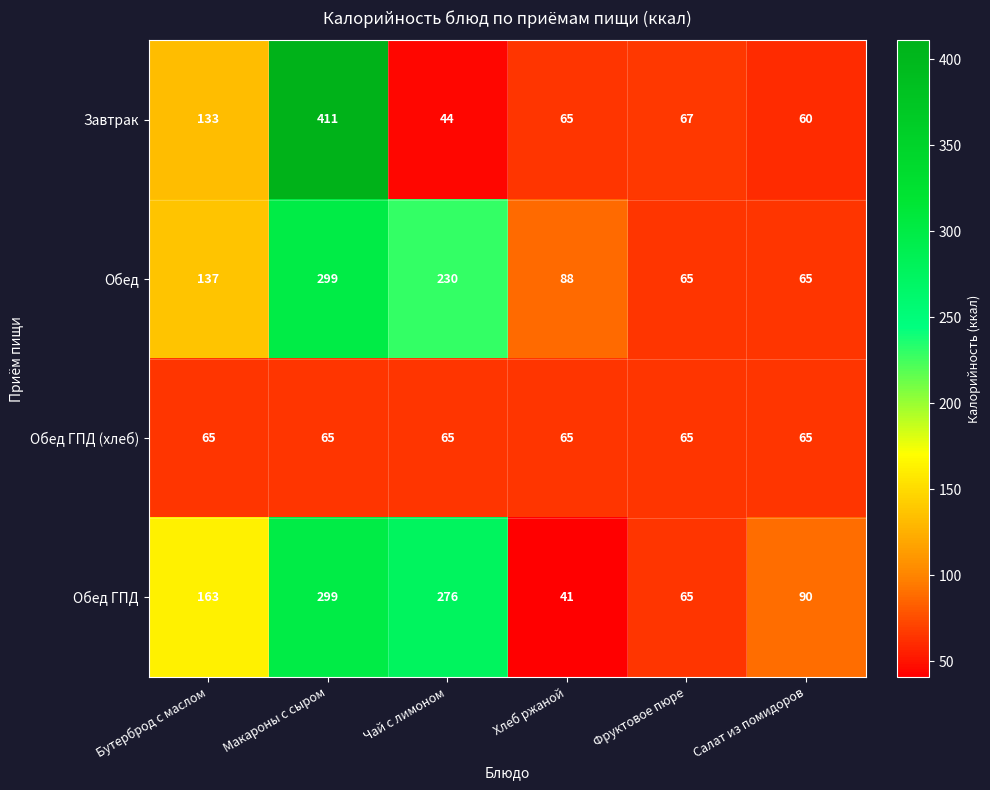

Reading left to right, extract all data points from this chart.

Завтрак: 133	411	44	65	67	60
Обед: 137	299	230	88	65	65
Обед ГПД (хлеб): 65	65	65	65	65	65
Обед ГПД: 163	299	276	41	65	90